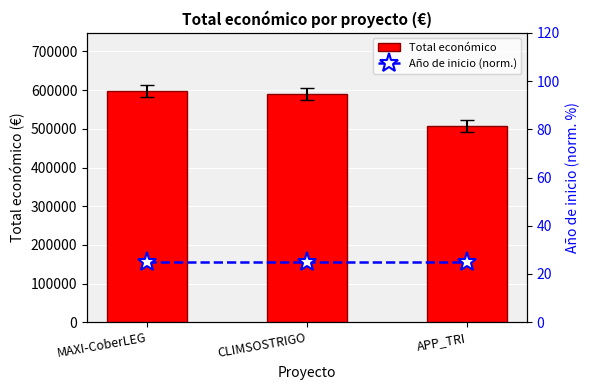

Between MAXI-CoberLEG and CLIMSOSTRIGO, which series saw the biggest shift?

Total económico